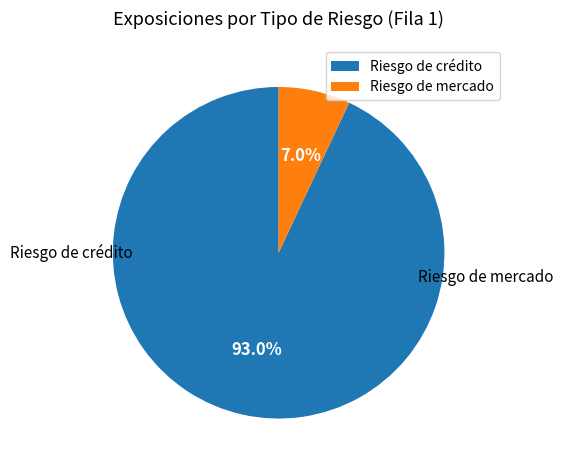

Approximately how many times larger is the value at Riesgo de crédito compared to Riesgo de mercado?

13.3